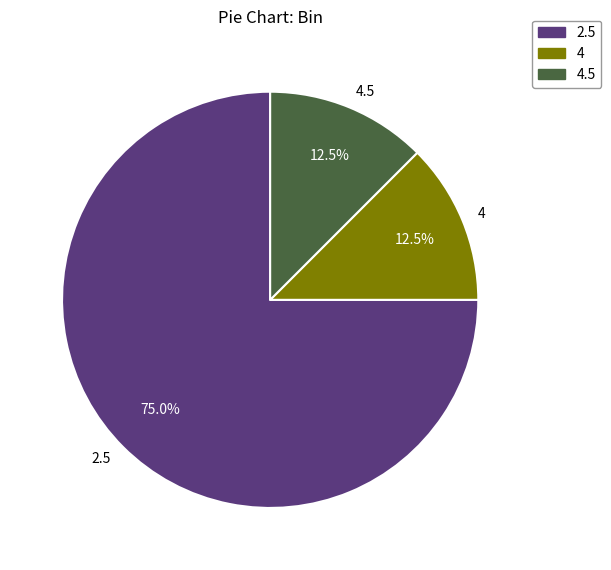

Count the number of slices in the pie.

3